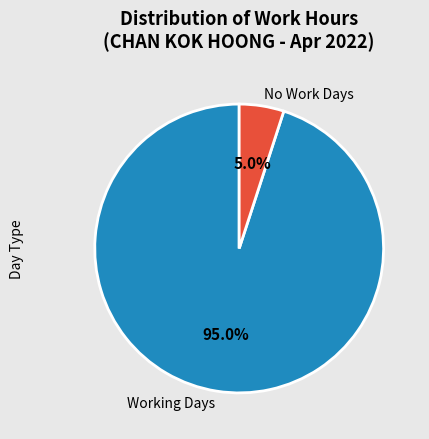

What is the ratio of the value at Working Days to the value at No Work Days?

19.0